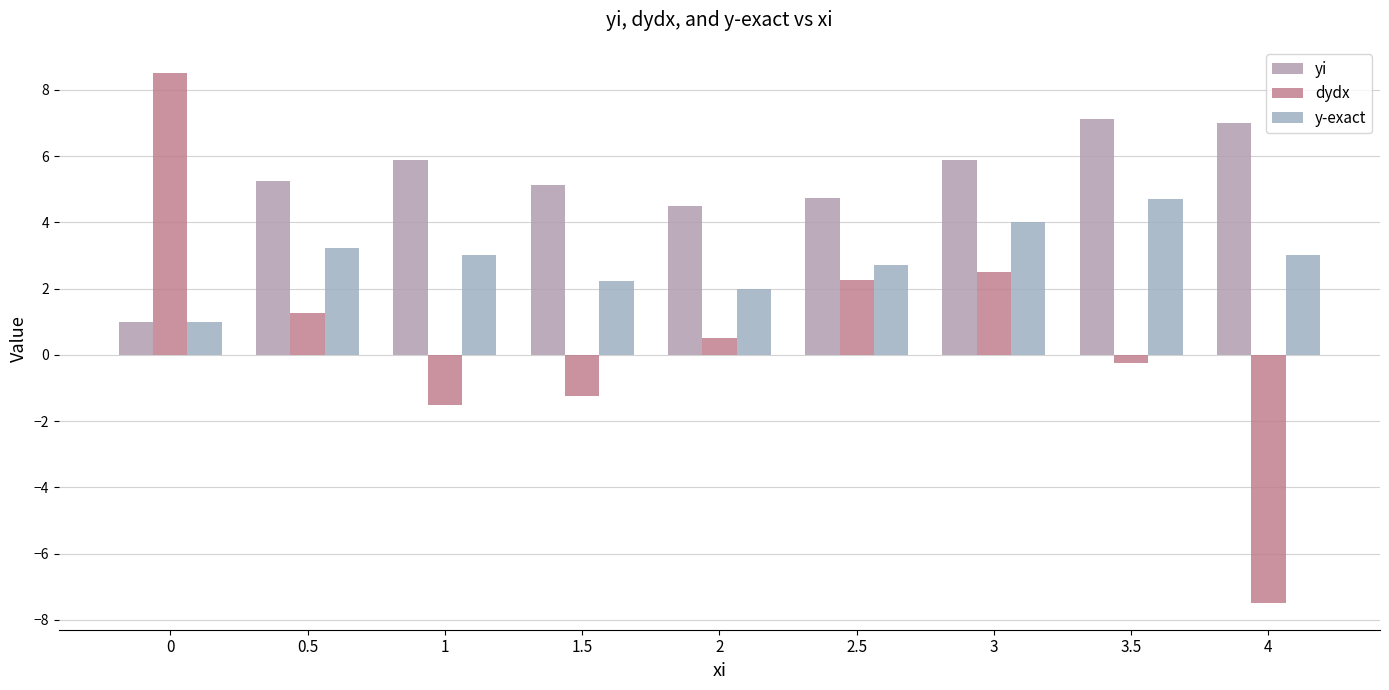

What position from the right is 2.5?

4